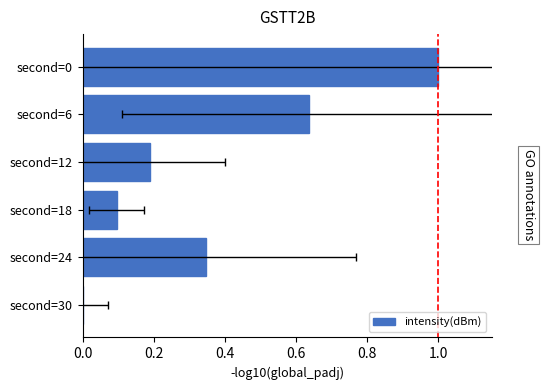

How many series are shown in this chart?

1